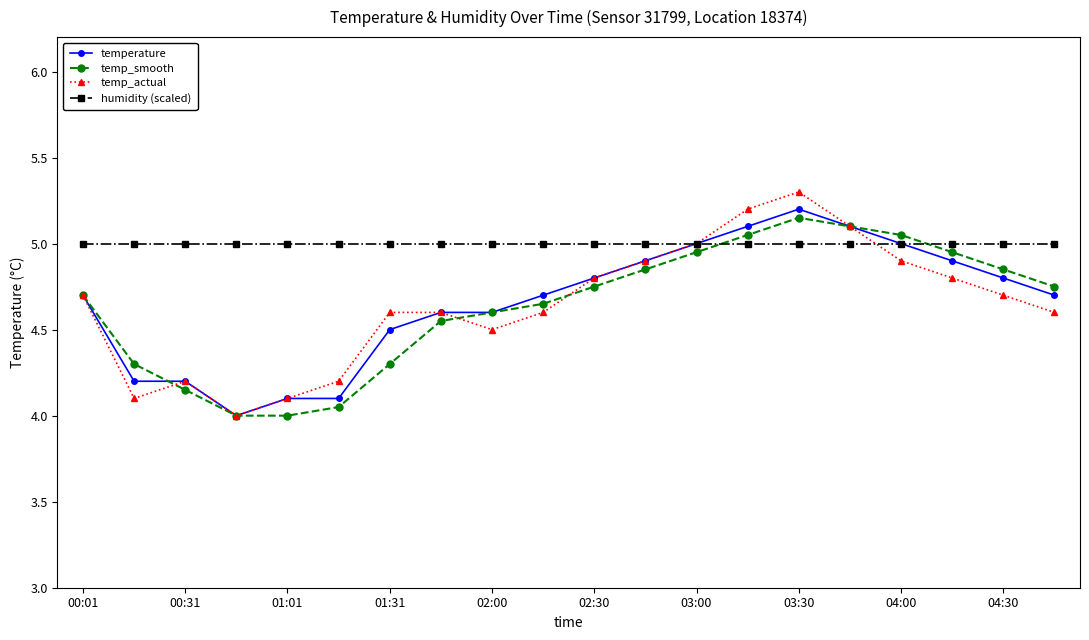

Which series has the widest spread of values?

temp_actual